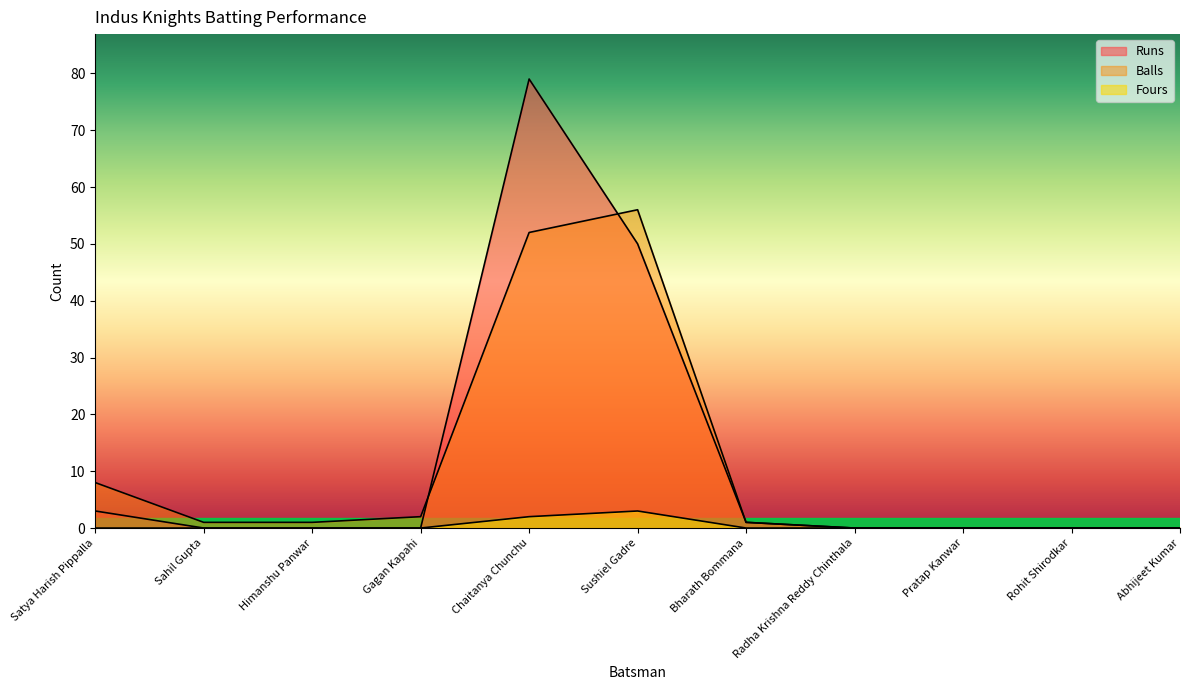

How many distinct data groups are displayed?

3